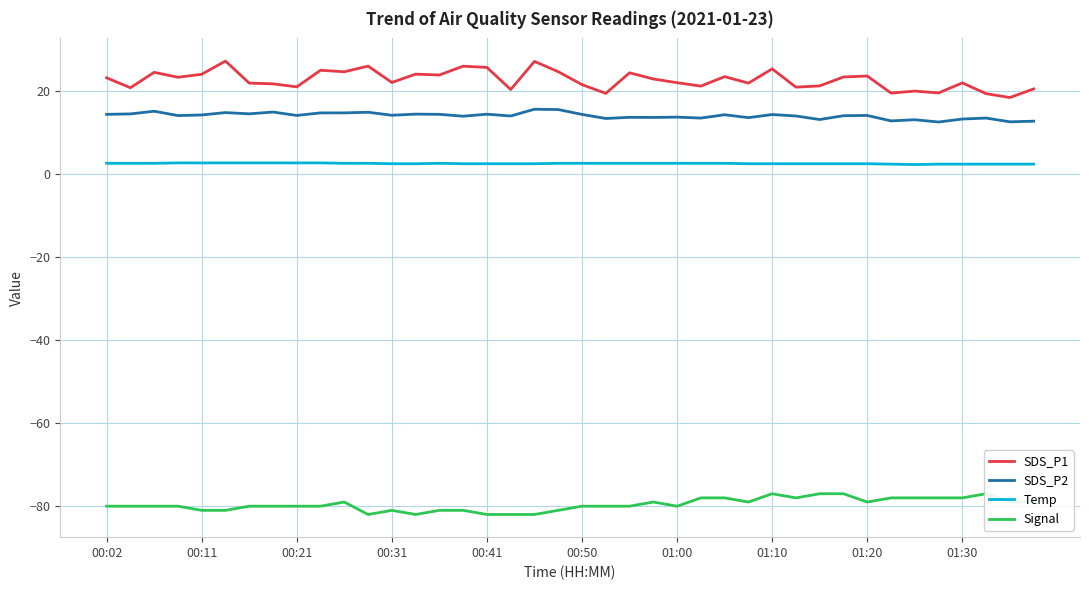

The Temp series shows 2.6 at 14. True or false?

True